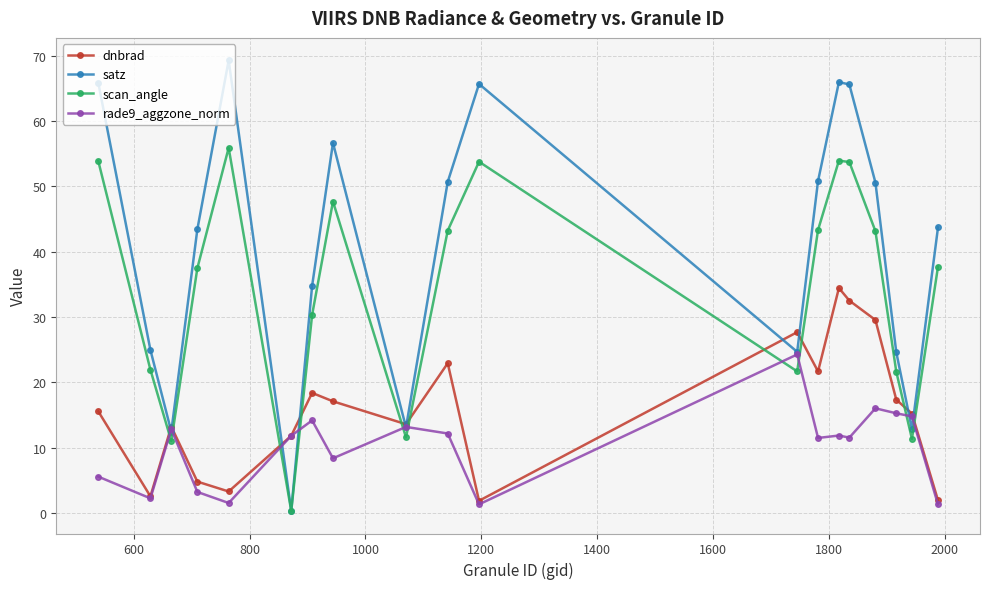

What is the average value of the satz series?

40.8